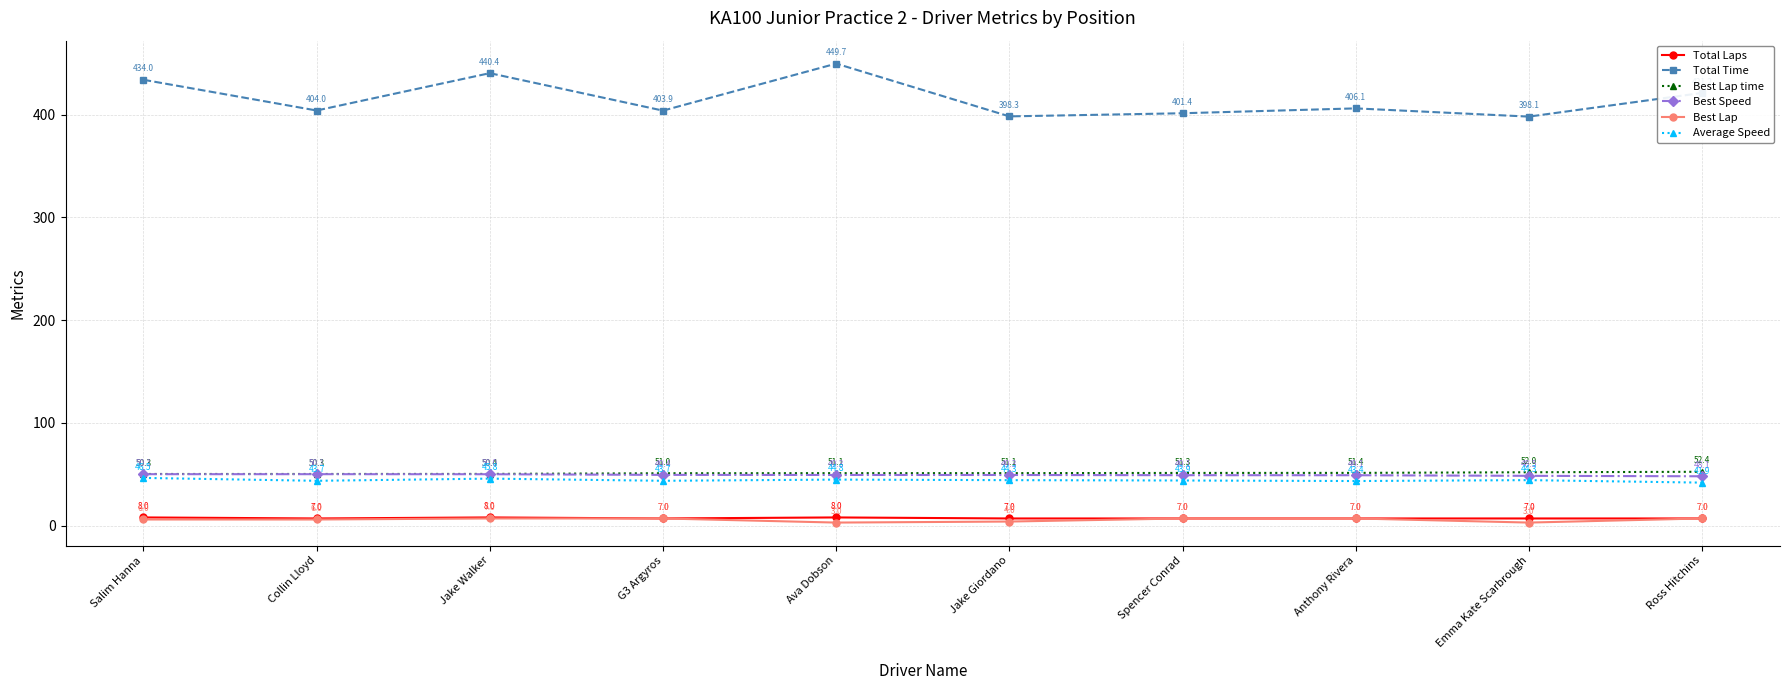

True or false: Total Time has more than 0 interior local peaks.

True